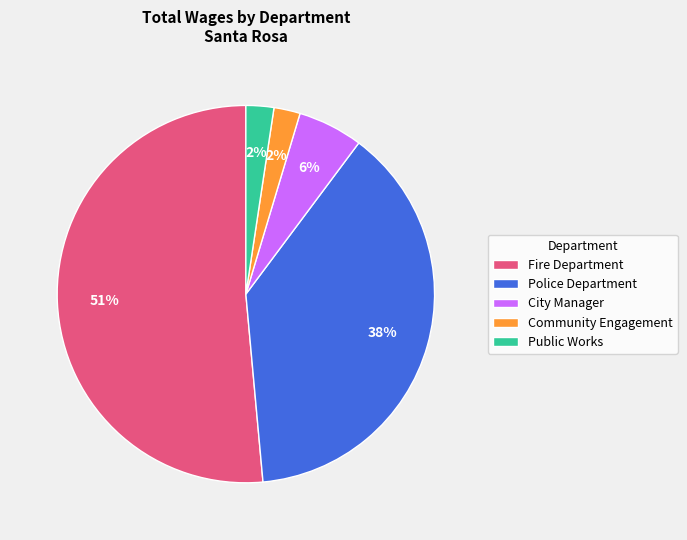

What is the majority slice?

Fire Department